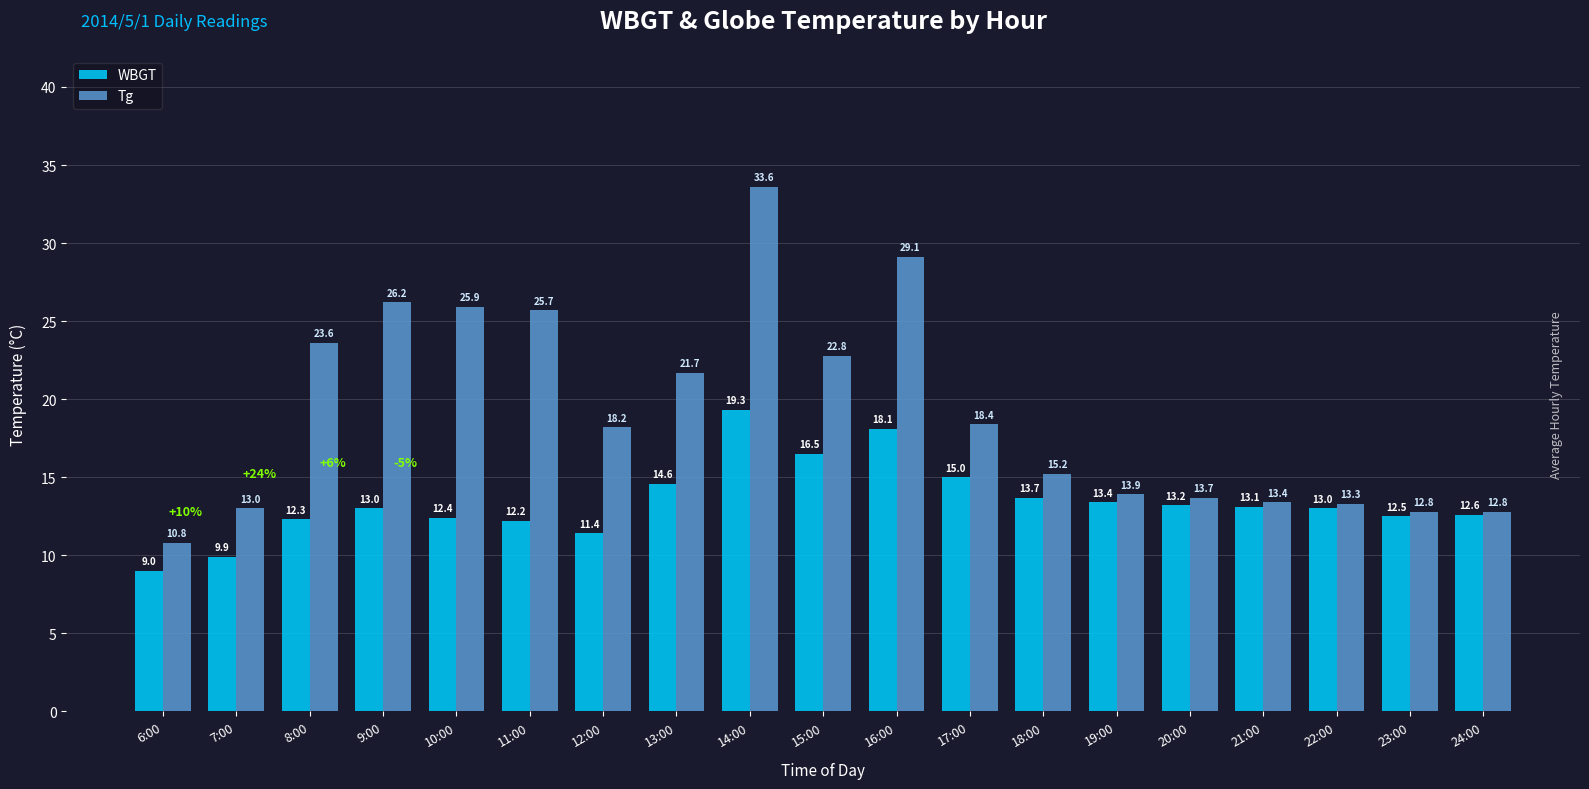

Reading left to right, what are all the values shown in this chart?

WBGT: 9.0	9.9	12.3	13.0	12.4	12.2	11.4	14.6	19.3	16.5	18.1	15.0	13.7	13.4	13.2	13.1	13.0	12.5	12.6
Tg: 10.8	13.0	23.6	26.2	25.9	25.7	18.2	21.7	33.6	22.8	29.1	18.4	15.2	13.9	13.7	13.4	13.3	12.8	12.8